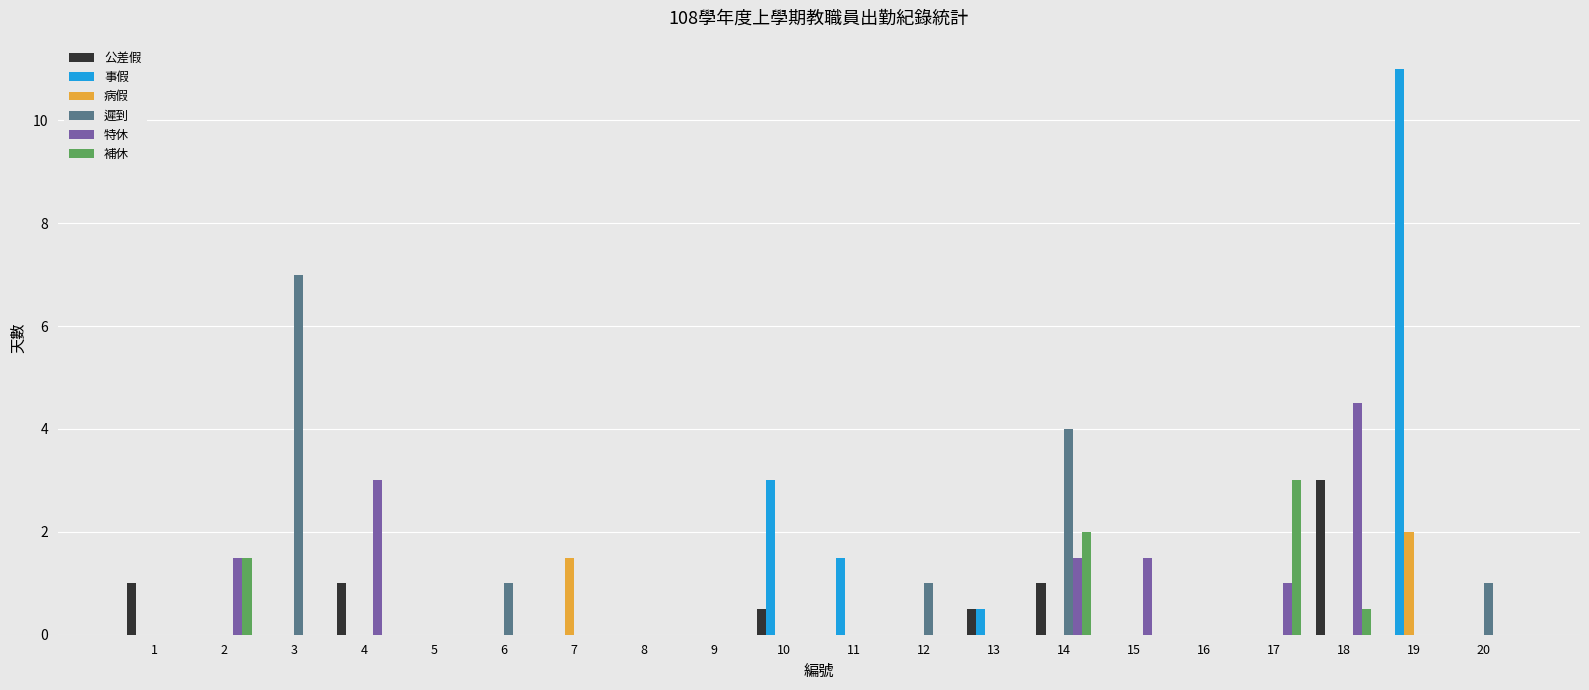

Where is 遲到 nearest to the value 3?

14